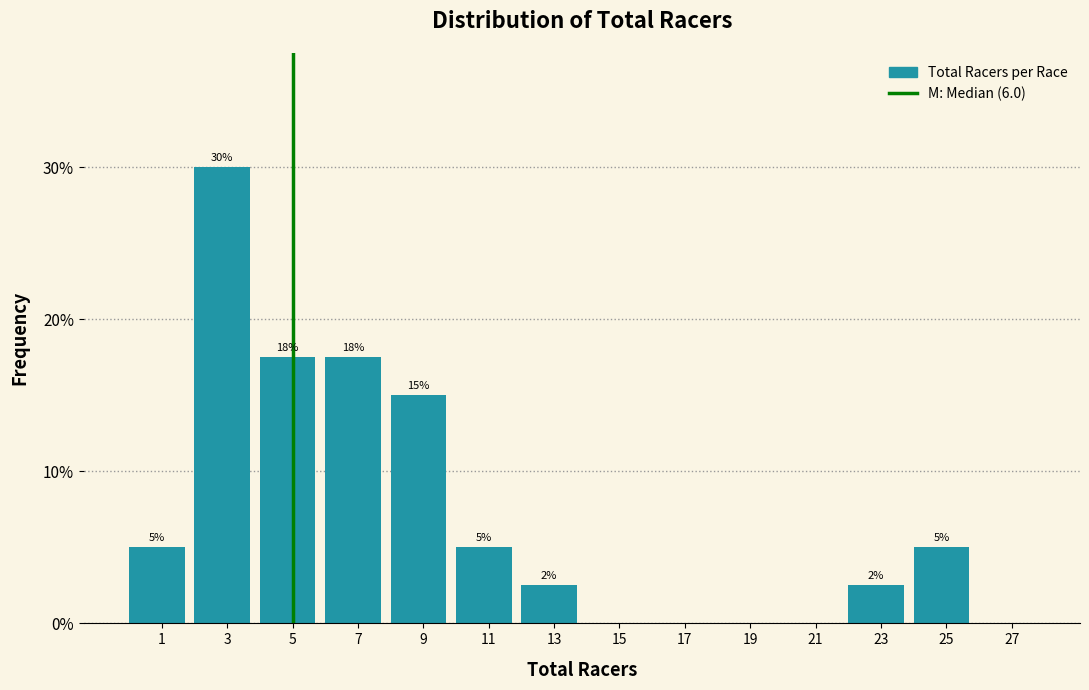

The chart shows a value of 5.0 at 25. True or false?

True